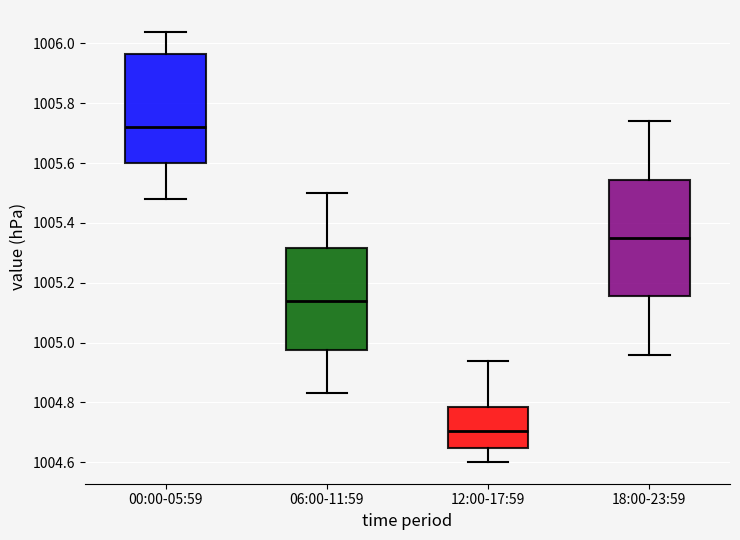

Which box's median line is the highest?

00:00-05:59